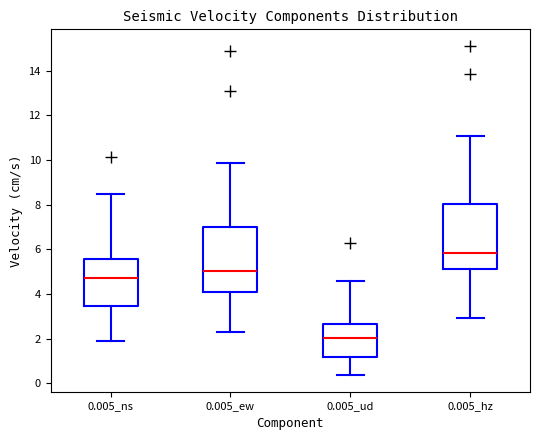

Reading left to right, read every box against the y-axis: the position of its median line, the range the box covers, and the ends of its whiskers. The values are not printed on the chart, so give them approximately, as read against the axis.

0.005_ns: median 4.8, box 3.4 to 5.6, whiskers 2.0 to 8.4
0.005_ew: median 5.0, box 4.0 to 7.0, whiskers 2.4 to 9.8
0.005_ud: median 2.0, box 1.2 to 2.6, whiskers 0.4 to 4.6
0.005_hz: median 5.8, box 5.2 to 8.0, whiskers 3.0 to 11.0